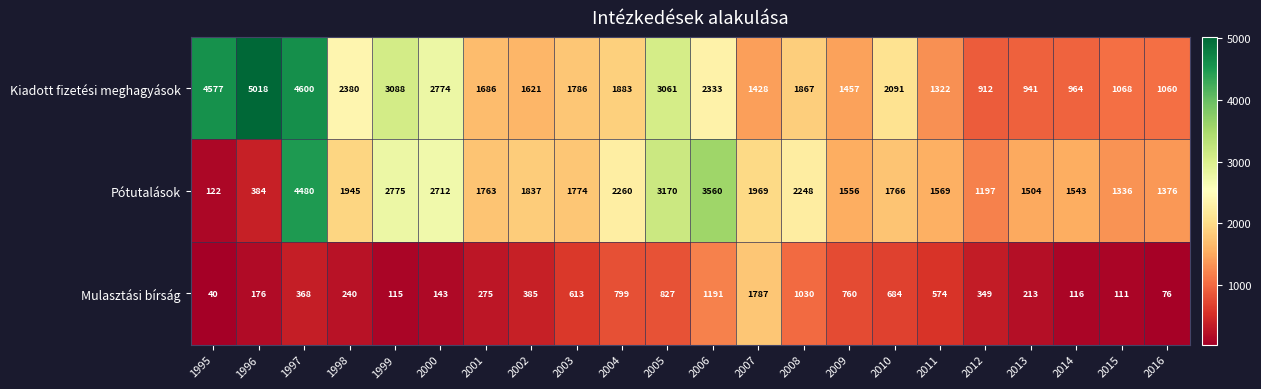

What is the average value of the Mulasztási bírság series?

494